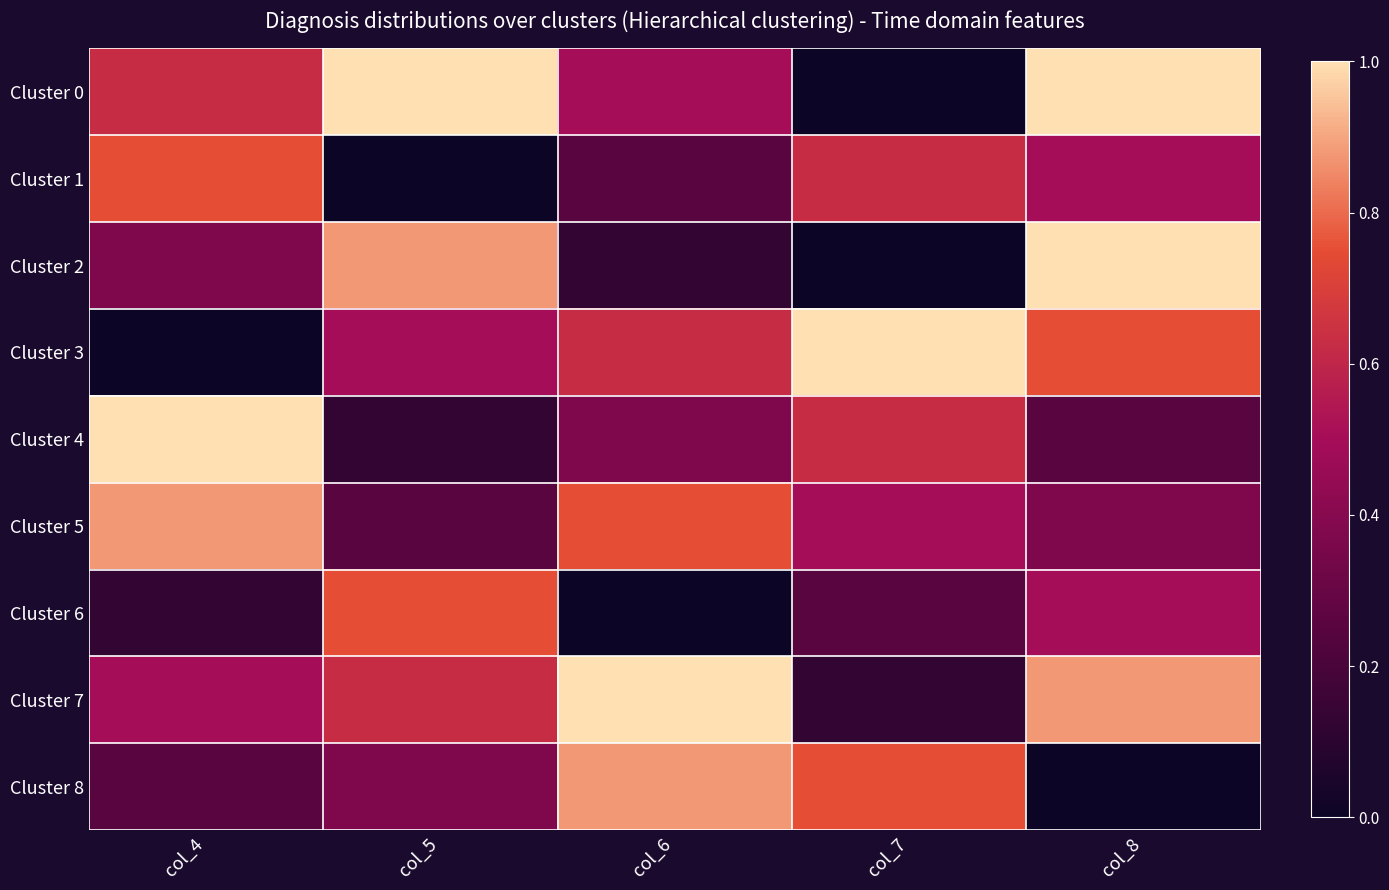

Count the number of data series in this chart.

9